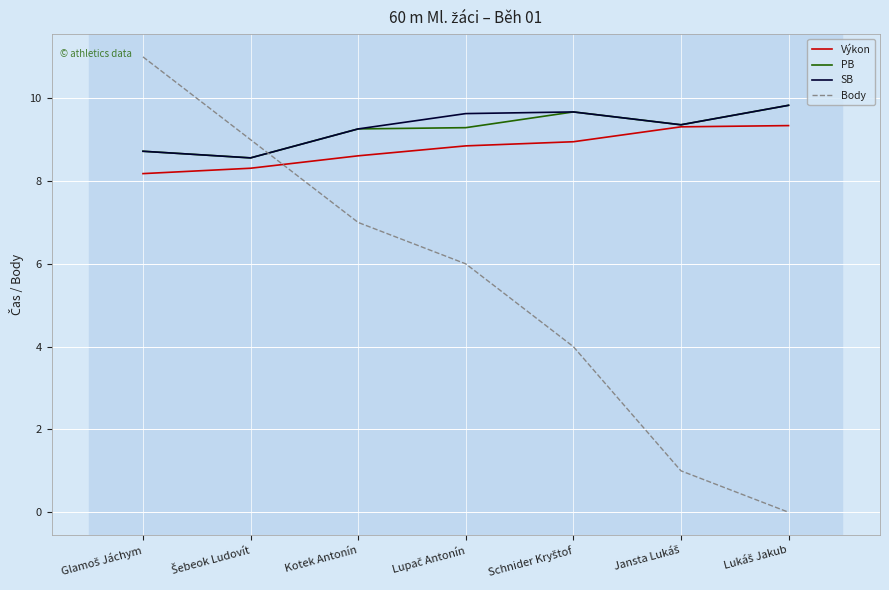

What are all the series names shown in the legend?

Výkon, PB, SB, Body